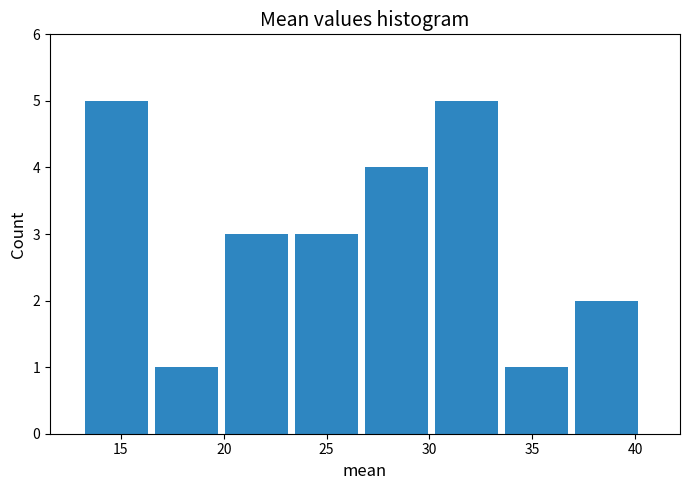

What is the height of the bar covering 27.0 to 30.5 on the x-axis? Neither the bar edges nor the heights are printed on the chart, so give them approximately, as read against the axes.

4